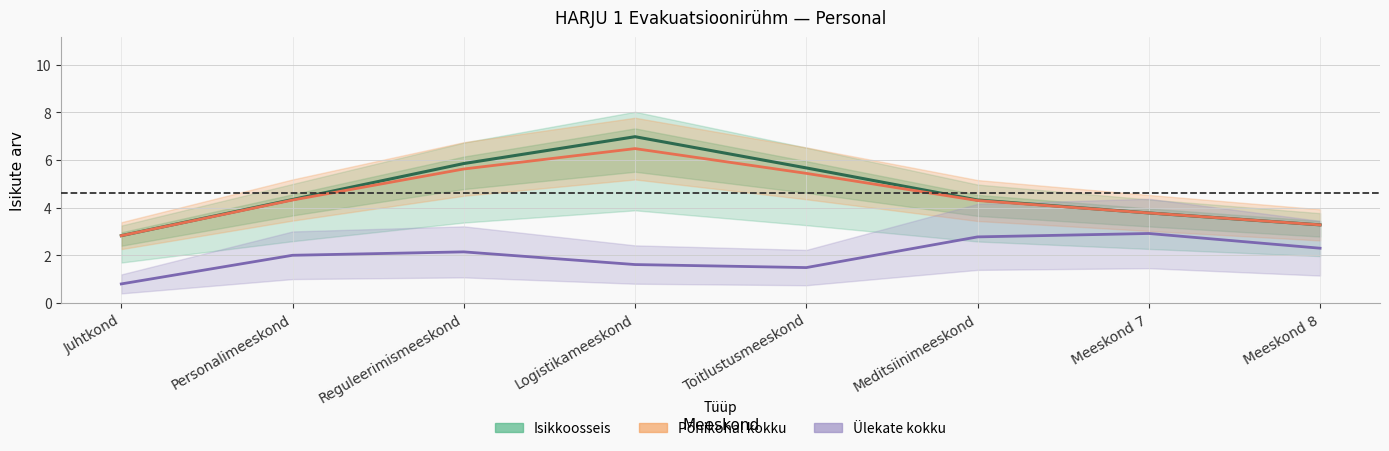

True or false: Isikkoosseis and Ülekate kokku cross at least once.

False